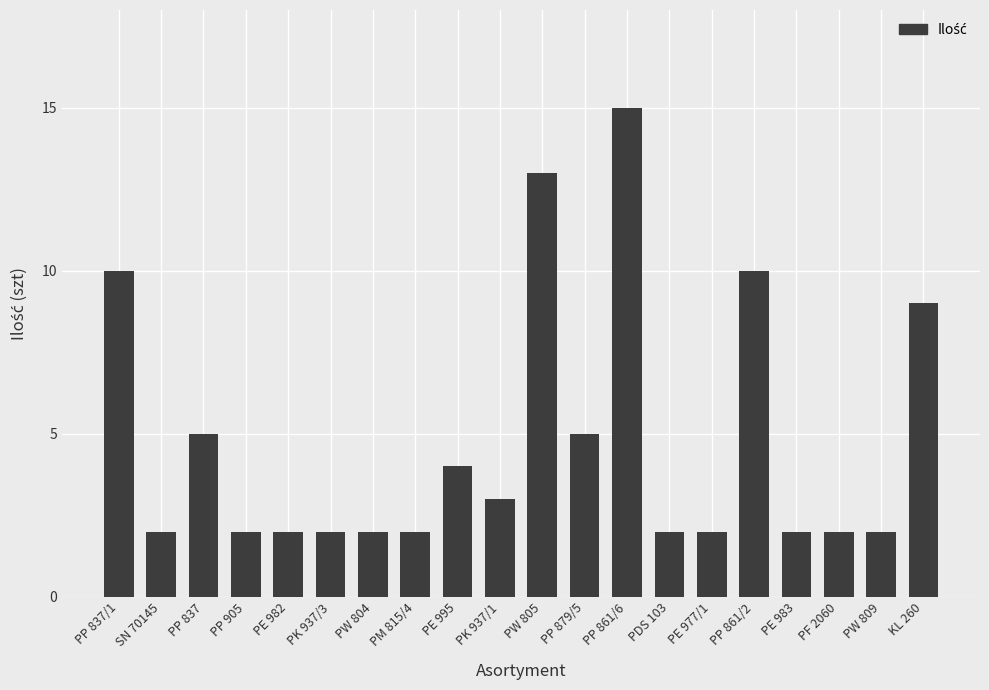

What is the label of the 10th bar from the right?

PW 805